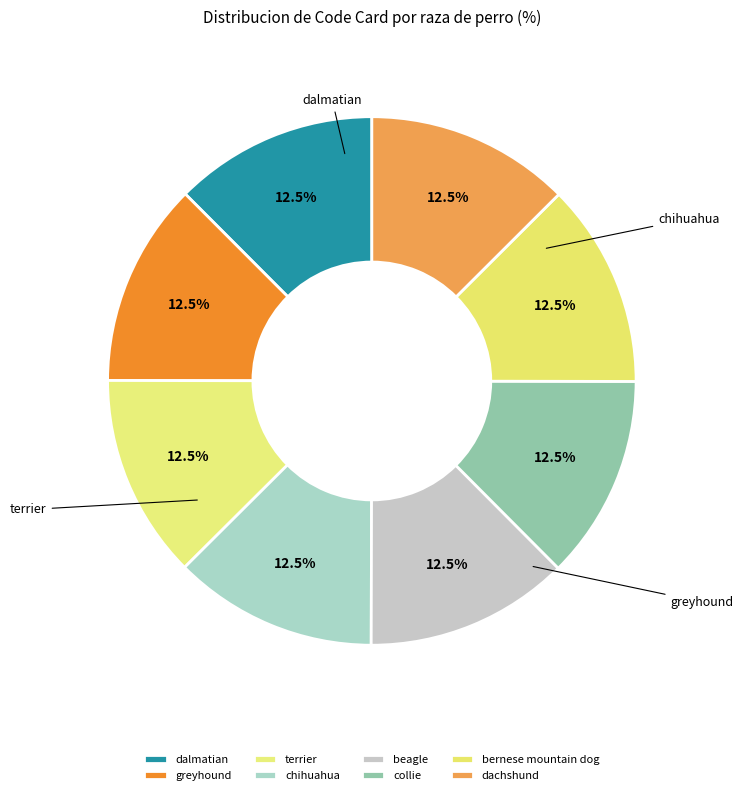

Approximately how many times larger is the value at chihuahua compared to dalmatian?

1.0